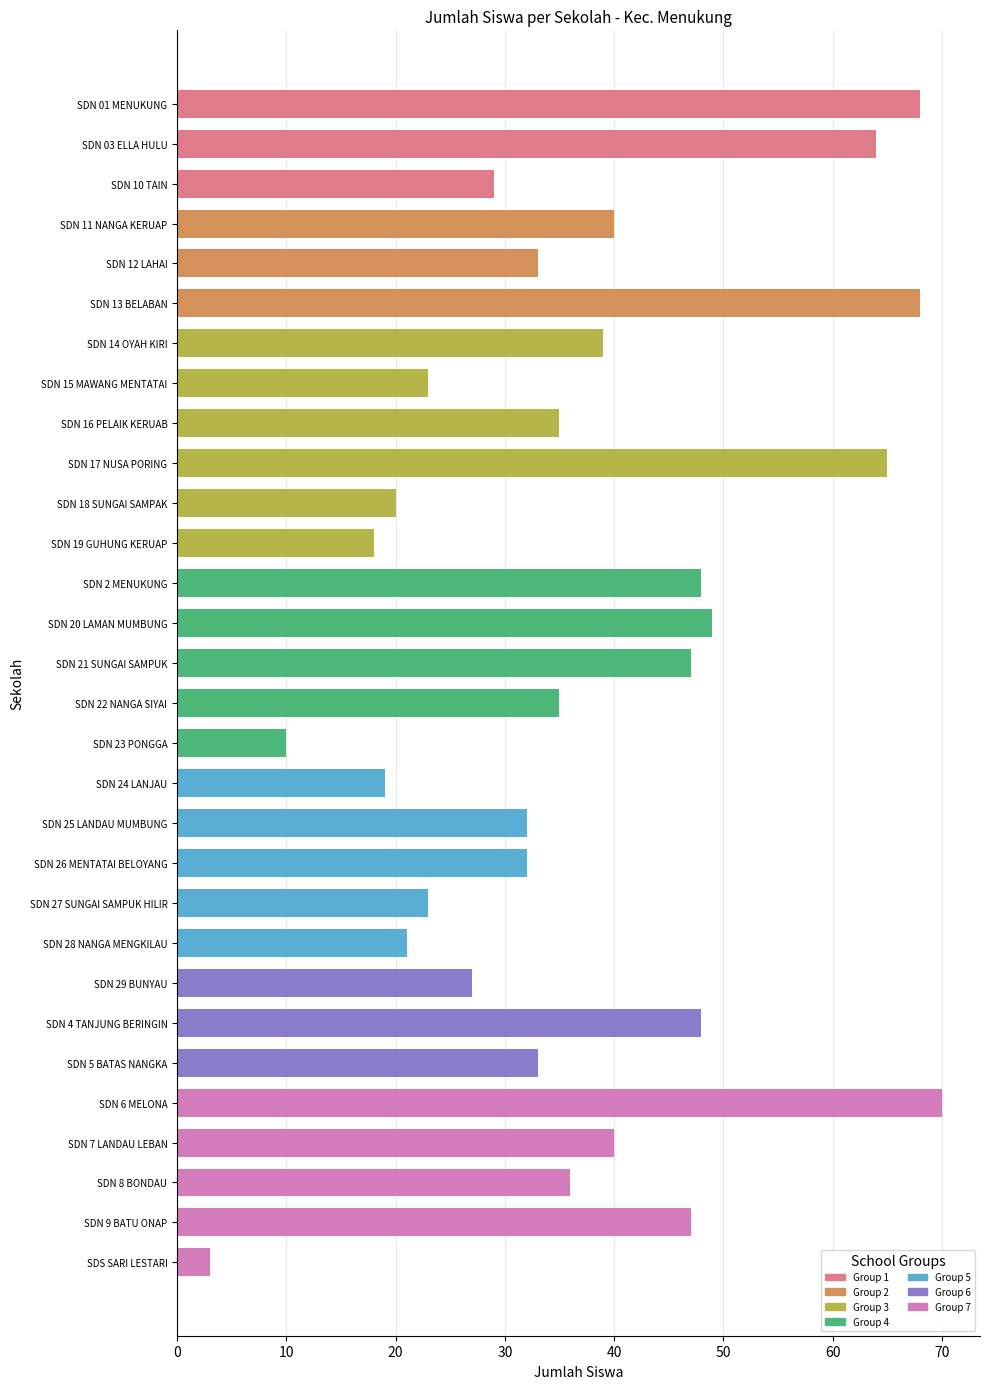

The value at SDN 22 NANGA SIYAI is 52. True or false?

False